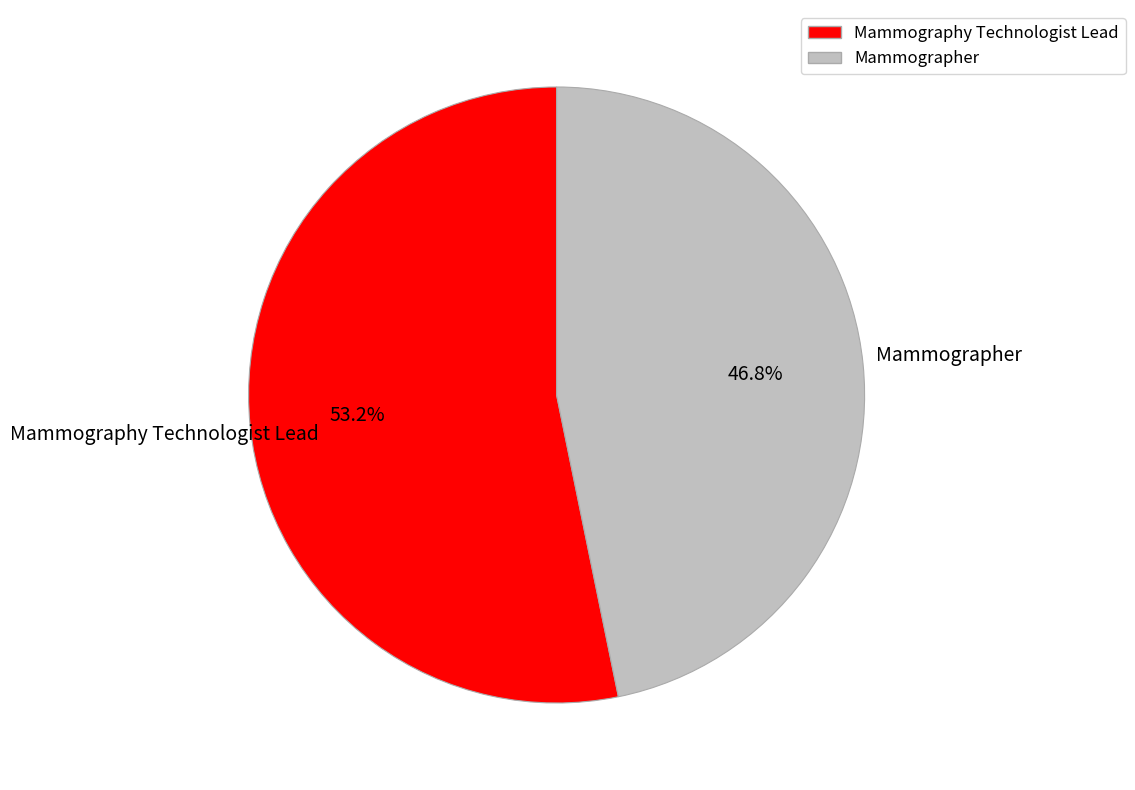

Combined, do Mammography Technologist Lead and Mammographer account for over 50%?

Yes